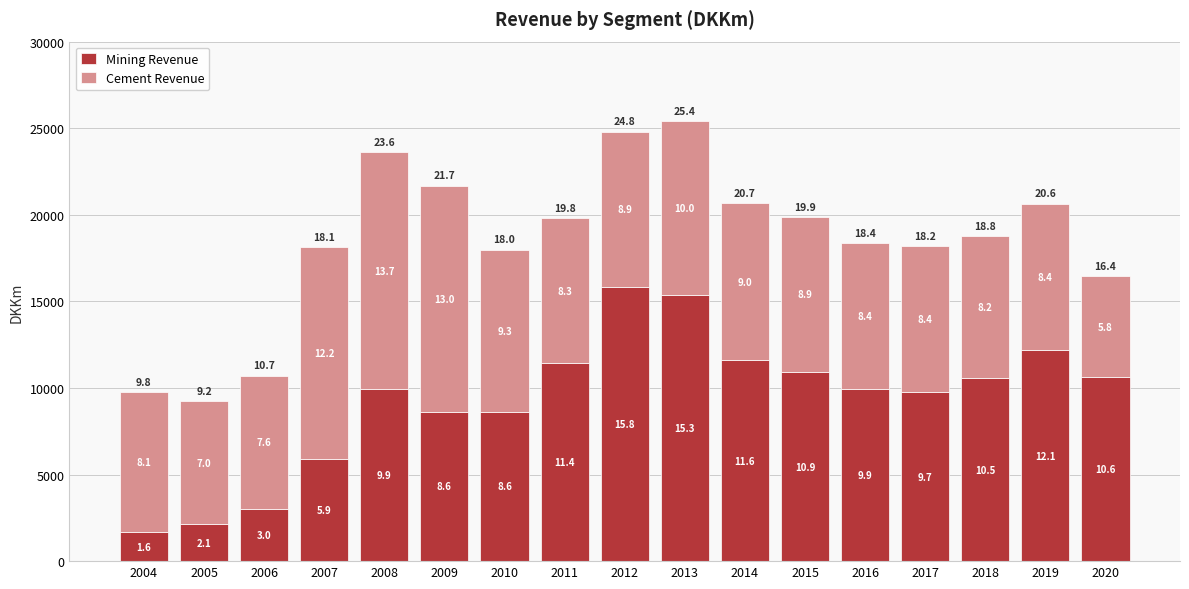

What are all the series names shown in the legend?

Mining Revenue, Cement Revenue